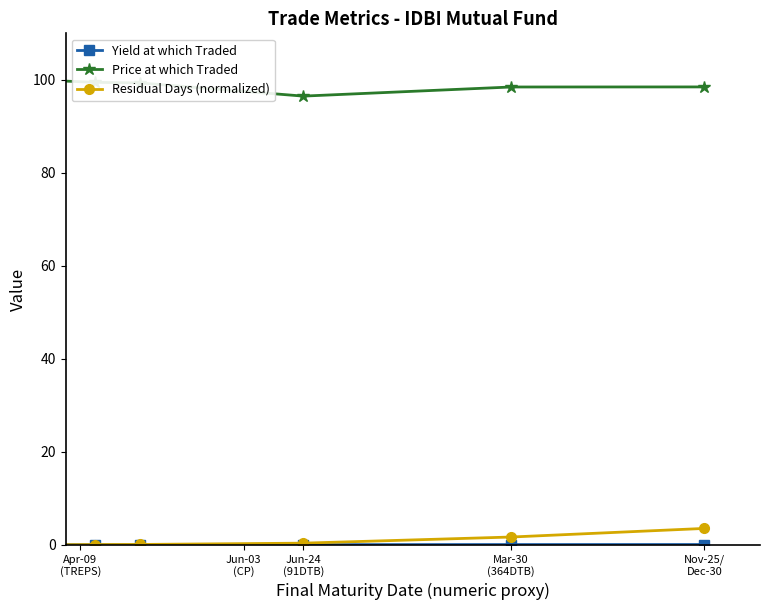

Which series has the largest total across all categories?

Price at which Traded